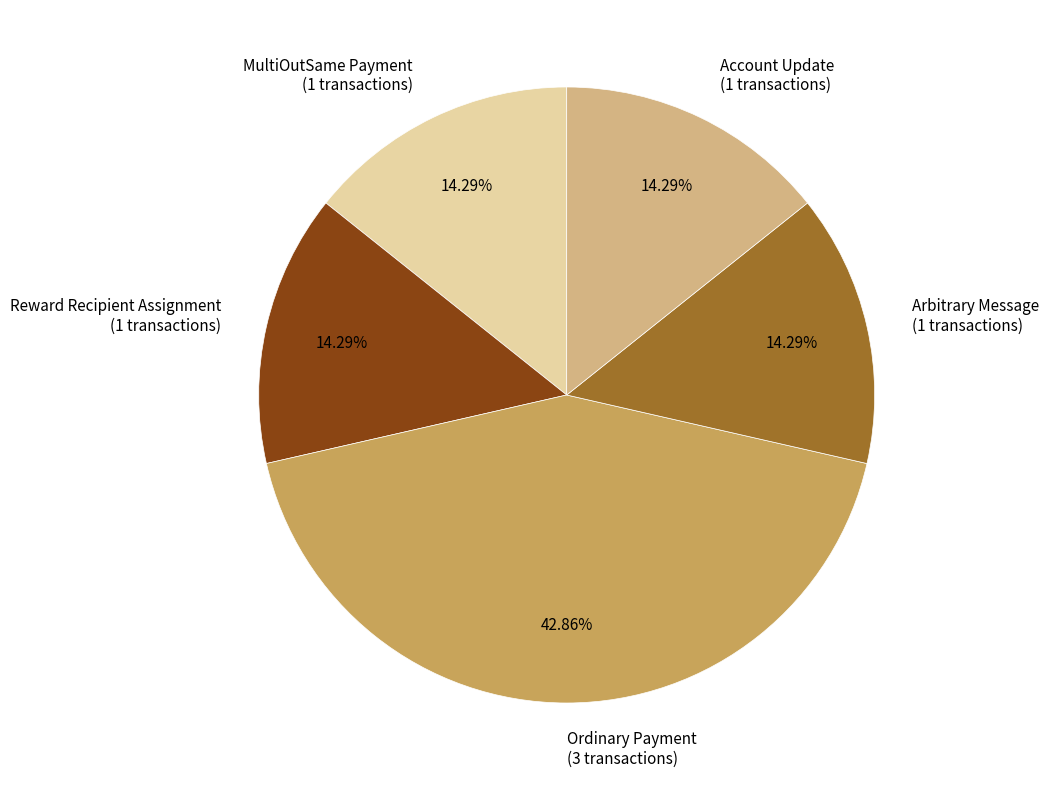

Combined, do Account Update (1 transactions) and Reward Recipient Assignment (1 transactions) account for over 50%?

No